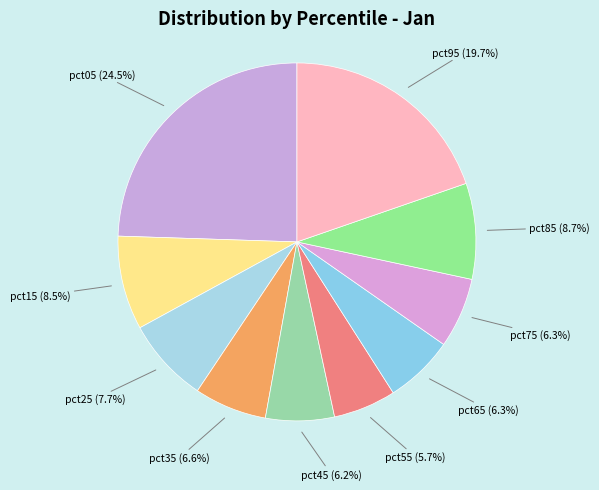

Which has a higher value, pct55 or pct25?

pct25